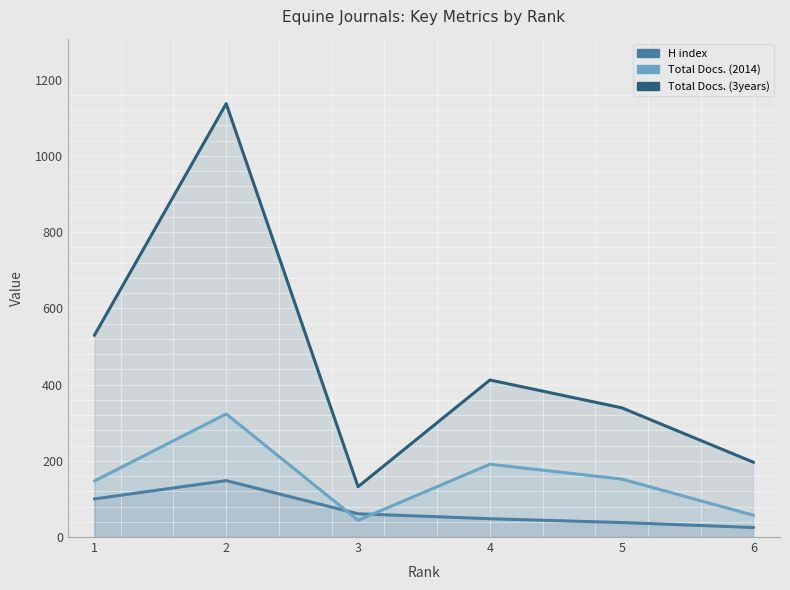

How many lines are shown in the chart?

3